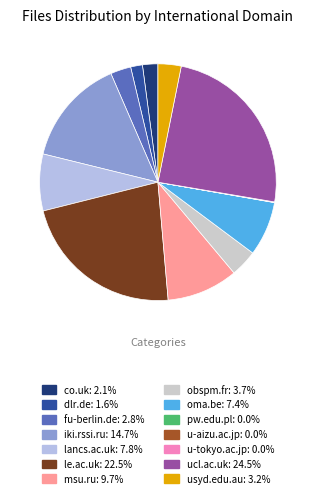

Rank the categories by value from lowest to highest.

pw.edu.pl, u-aizu.ac.jp, u-tokyo.ac.jp, dlr.de, co.uk, fu-berlin.de, usyd.edu.au, obspm.fr, oma.be, lancs.ac.uk, msu.ru, iki.rssi.ru, le.ac.uk, ucl.ac.uk